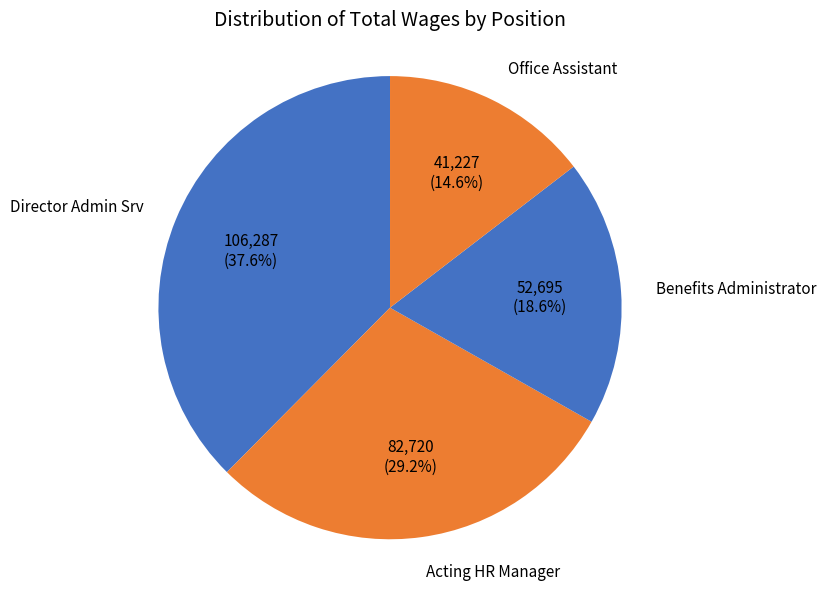

Rank the categories by value from highest to lowest.

Director Admin Srv, Acting HR Manager, Benefits Administrator, Office Assistant